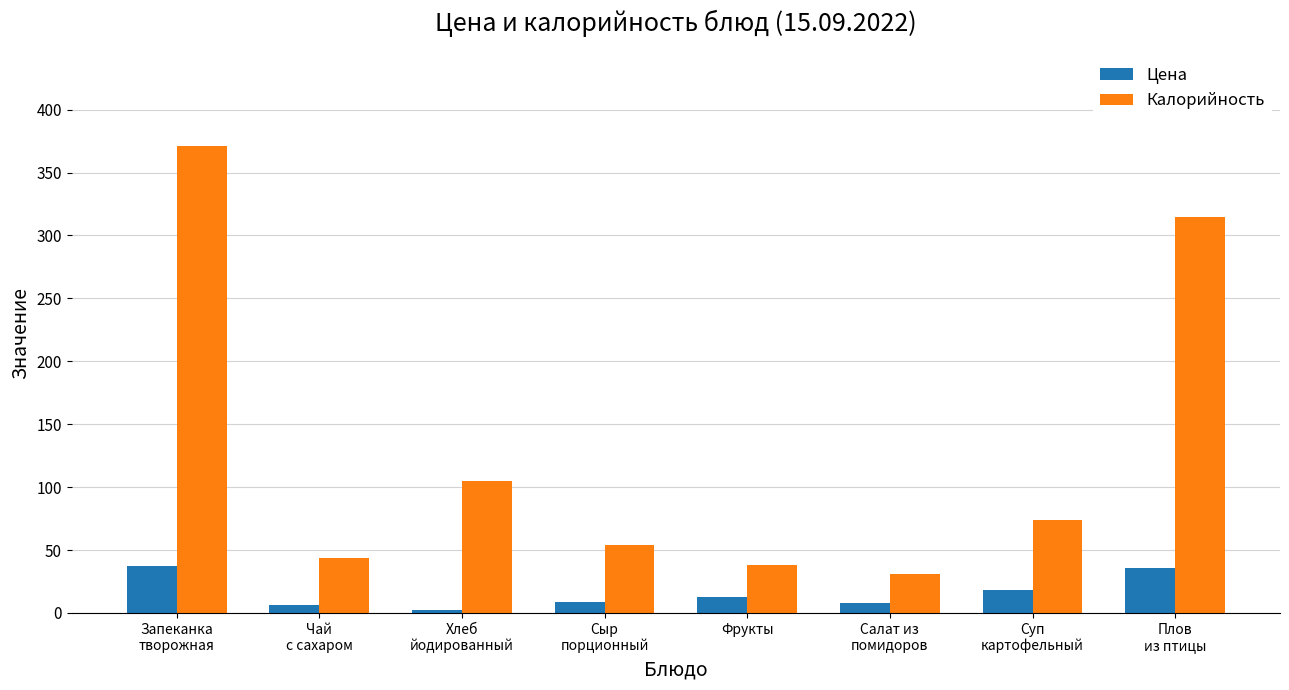

At which category is the sum across all series the highest?

Запеканка
творожная